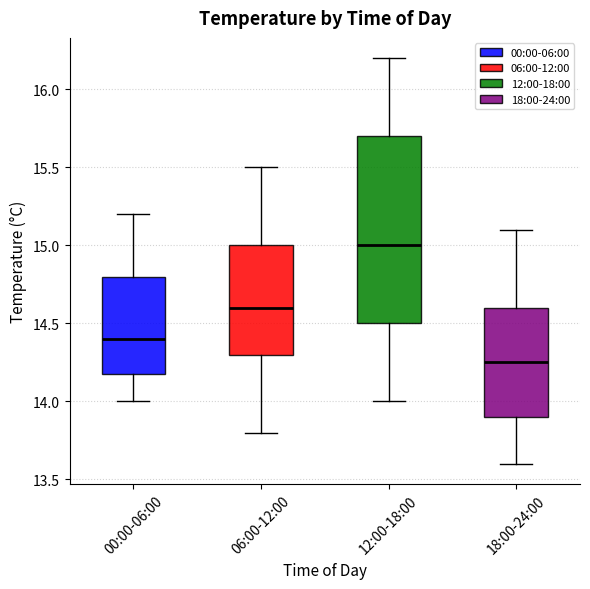

Which box has the highest median line?

12:00-18:00